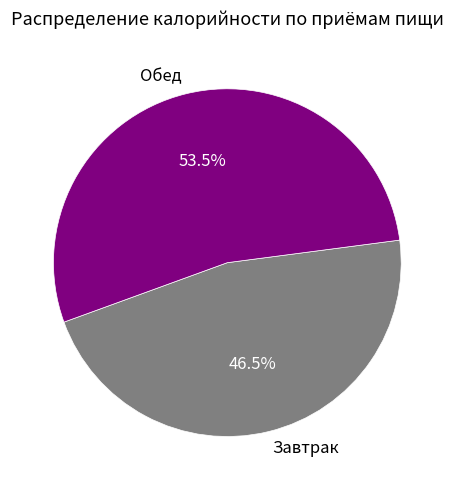

Is the sum of Обед and Завтрак greater than half?

Yes